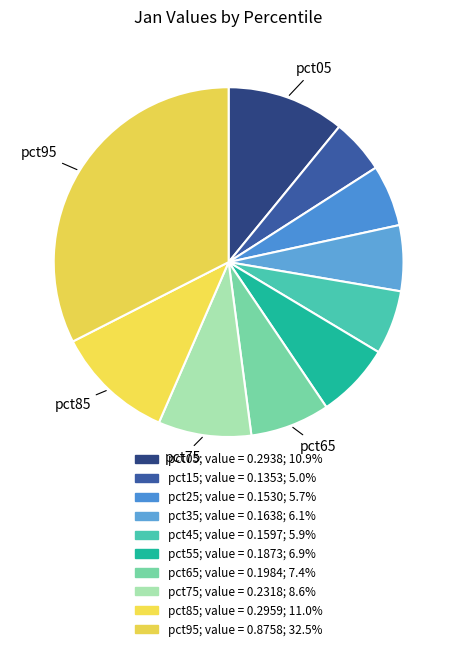

What percentage is the pct65 slice, to the nearest percent?

7%